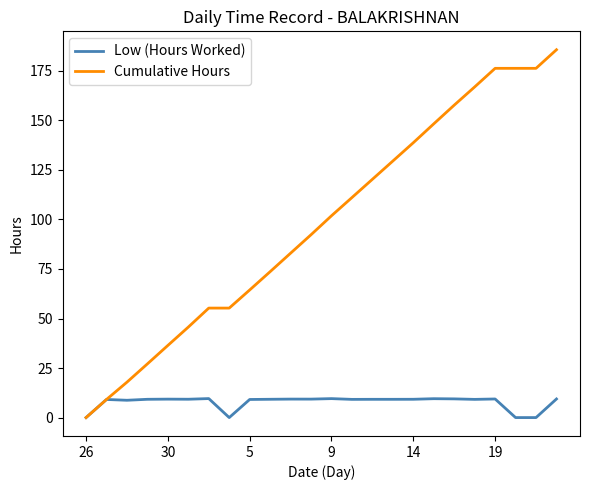

Which series has the largest total across all categories?

Cumulative Hours